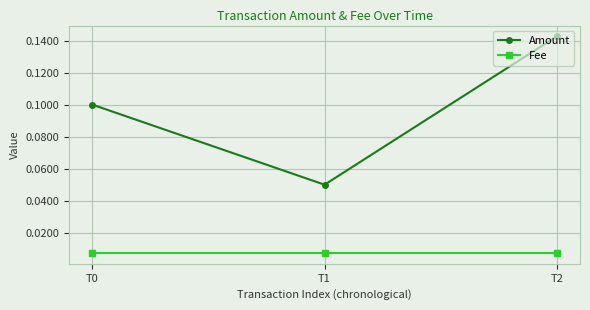

The Amount series shows 0.0 at T0. True or false?

False